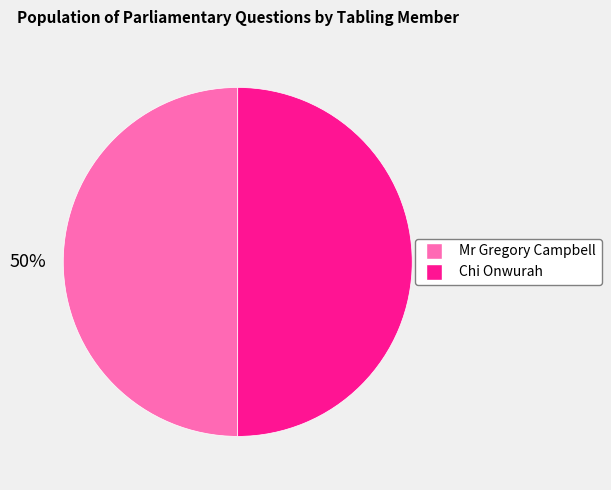

The Mr Gregory Campbell slice represents 50% of the pie. True or false?

True